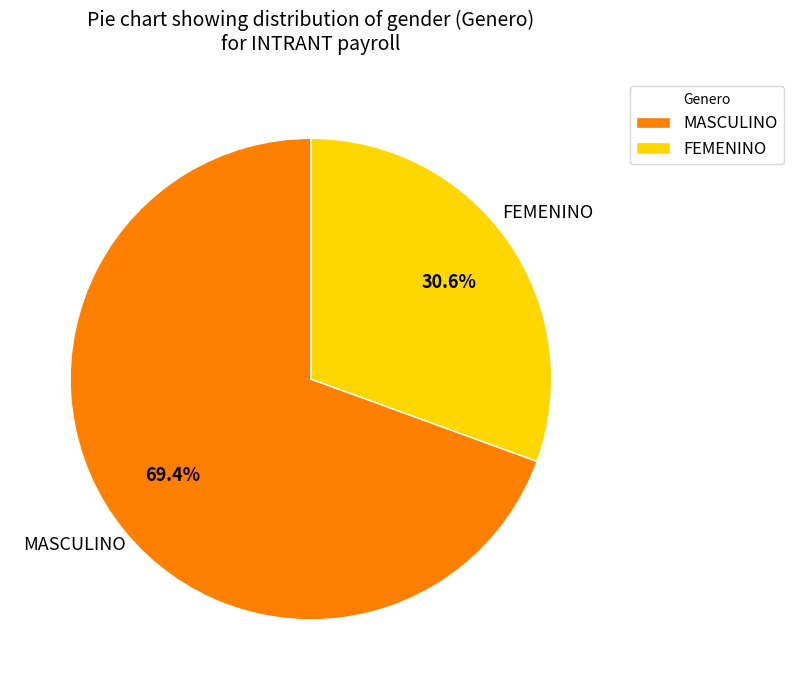

True or false: FEMENINO accounts for 38% of the total.

False